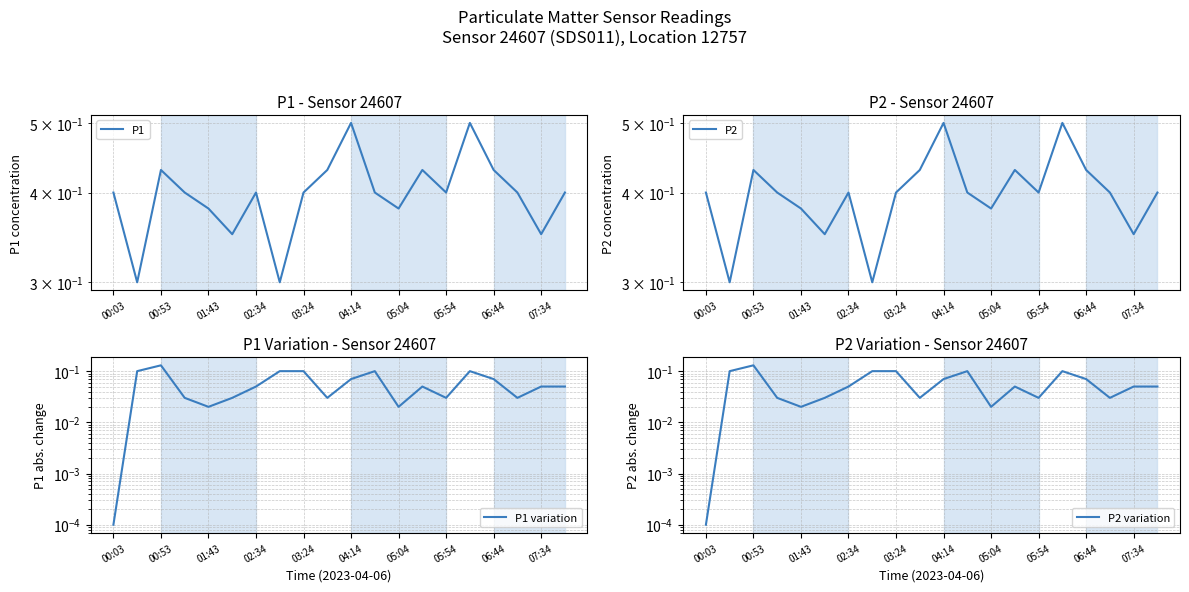

Is this an area chart (filled region under the line)?

No